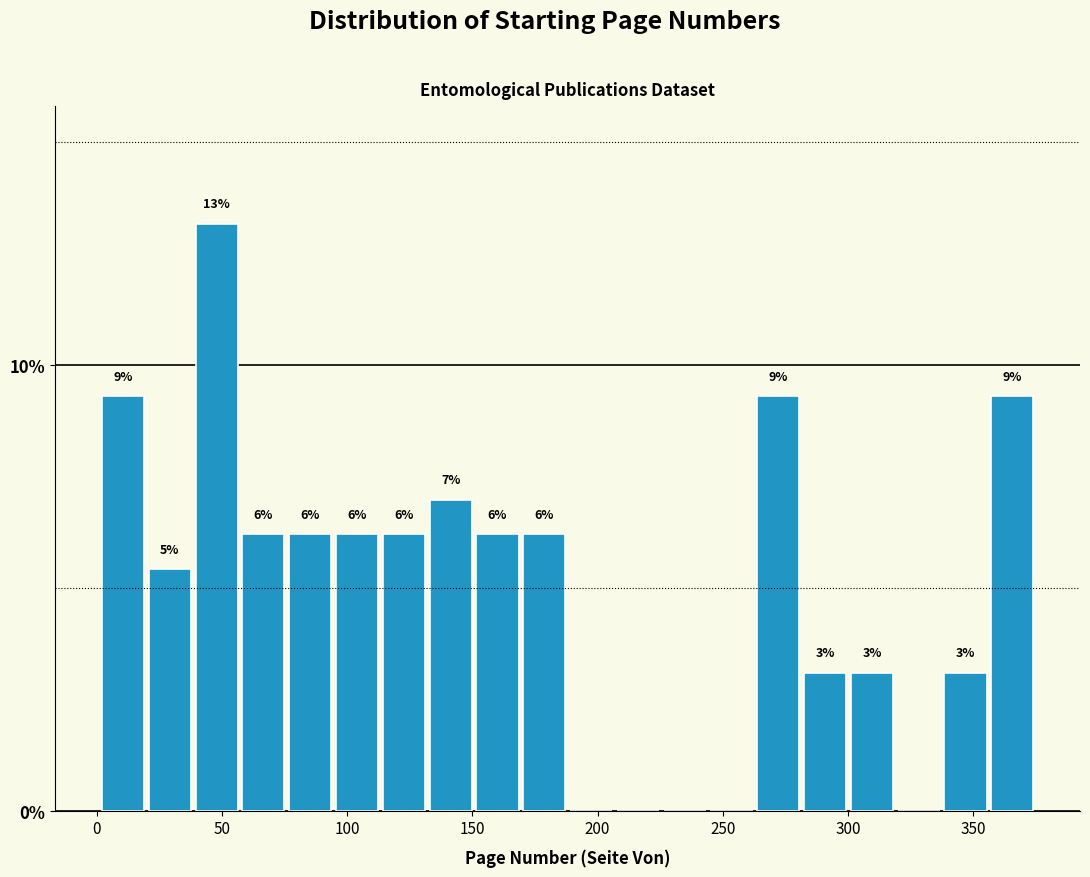

Read against the x-axis, roughly where is the centre of the tallest bar?

50